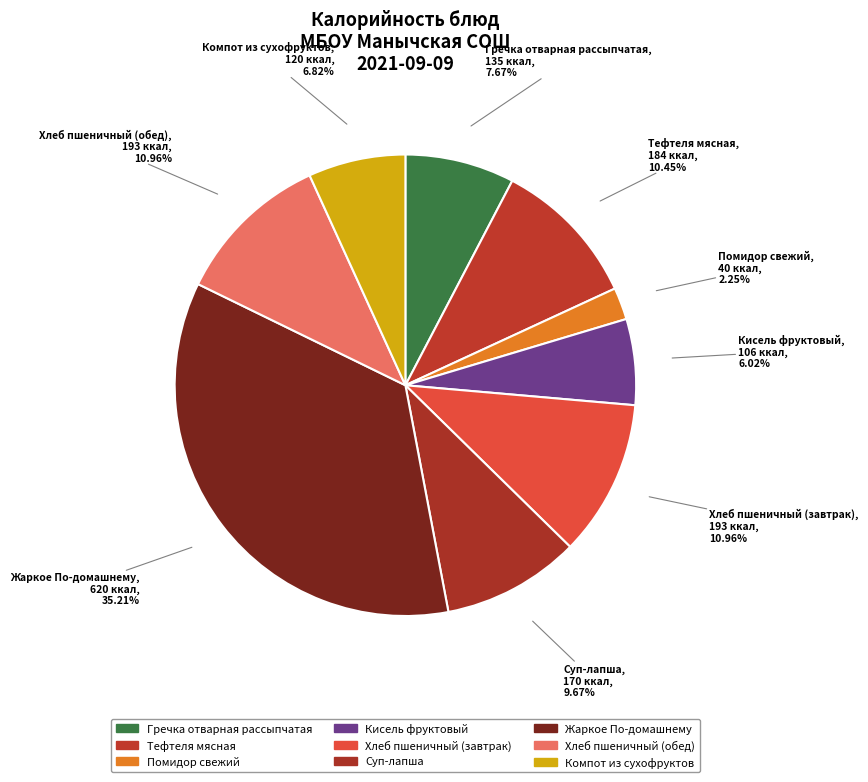

What percentage is NOT represented by Жаркое По-домашнему?

64.8%